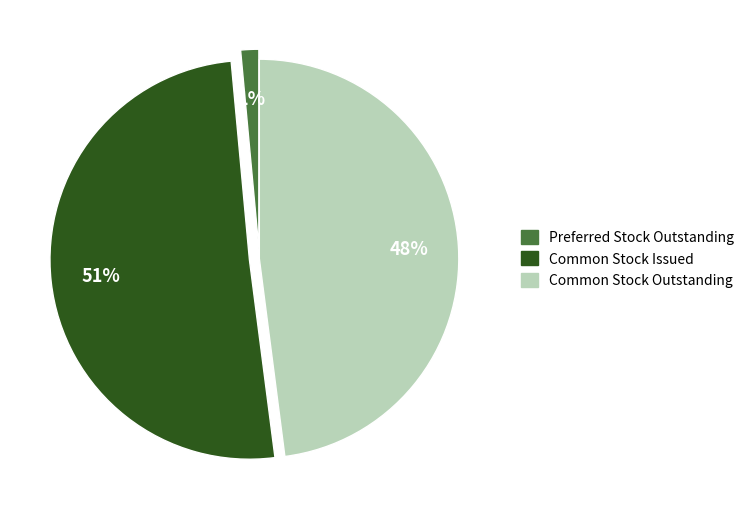

What is the smallest slice in the pie chart?

Preferred Stock Outstanding